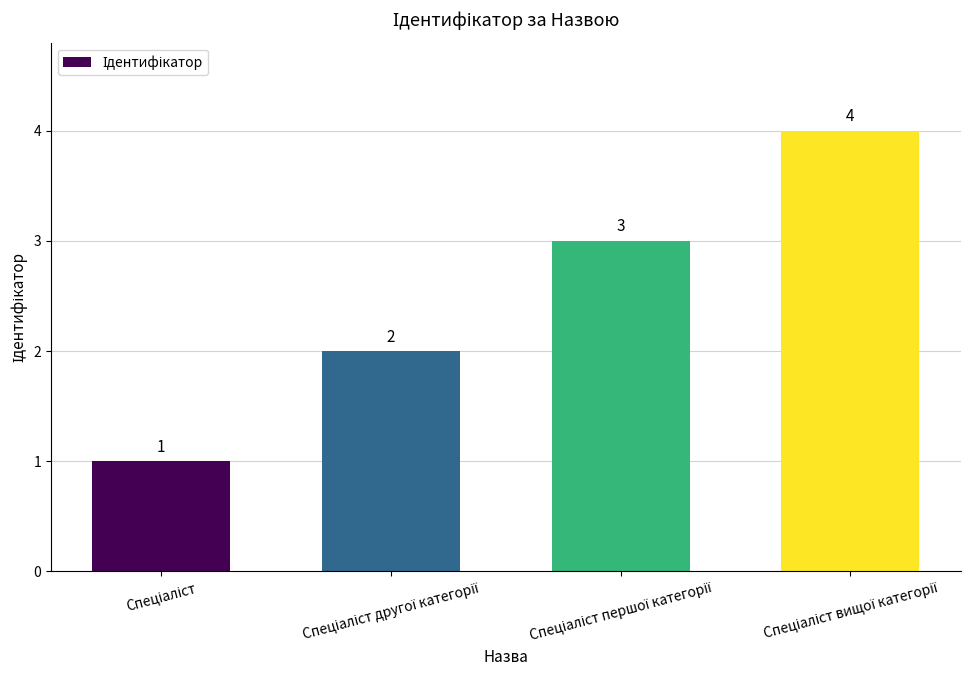

What is the value of the 3rd bar from the left?

3